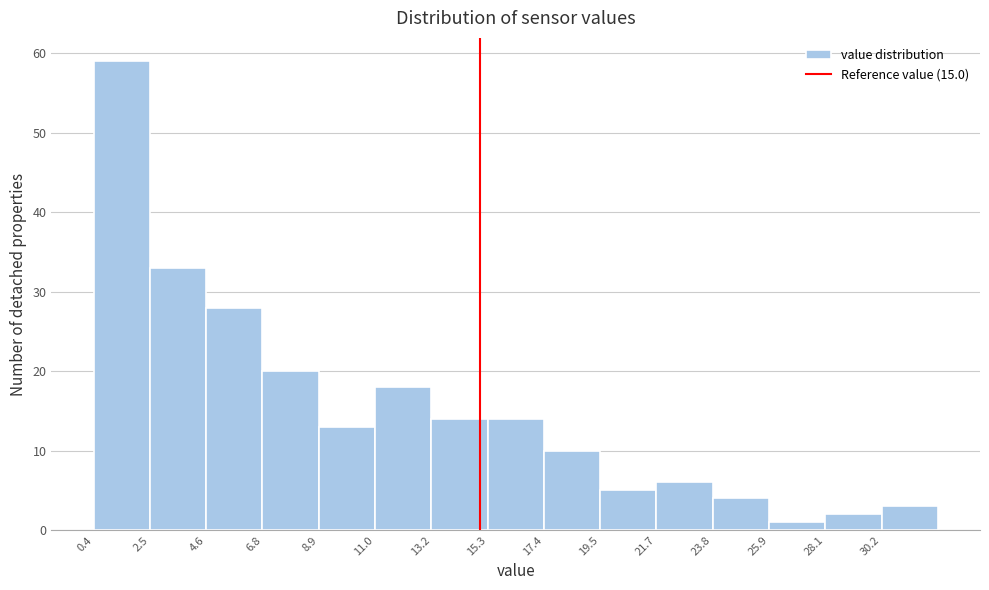

How tall is the bar that spans 13.0 to 15.5 on the x-axis? Neither the bar edges nor the heights are printed on the chart, so give them approximately, as read against the axes.

14